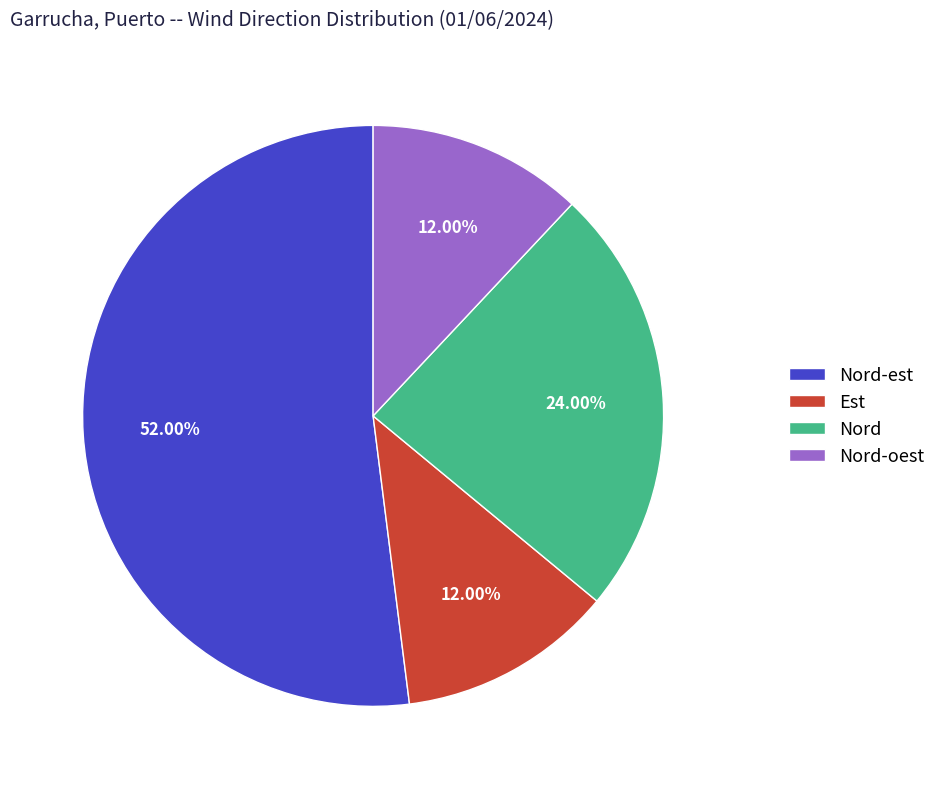

How much of the chart is everything except Nord-est?

48.0%